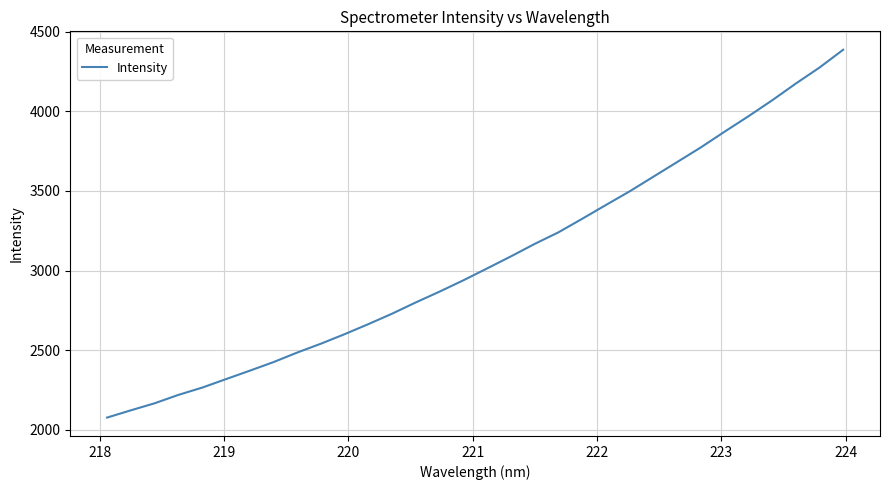

What is the difference between the maximum and minimum values?

2310.0